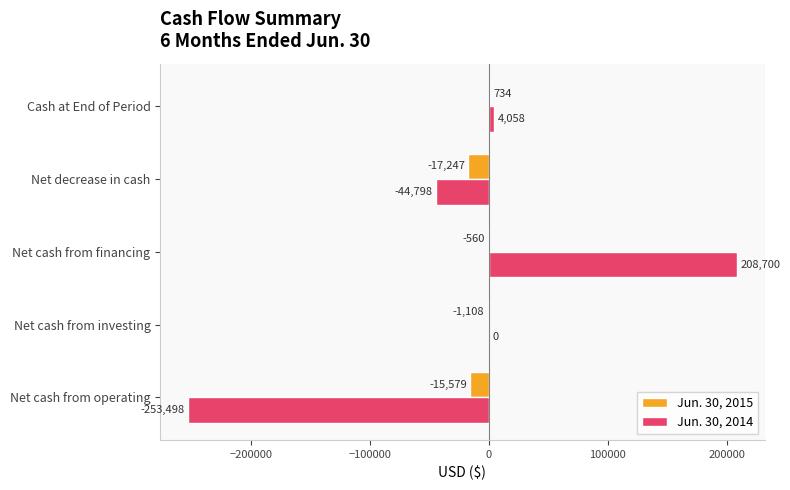

Between Net cash from operating and Cash at End of Period, which series saw the biggest shift?

Jun. 30, 2014